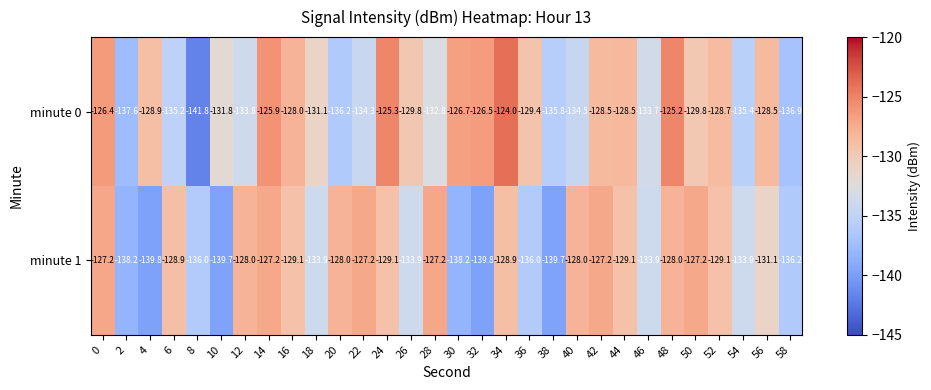

What is the sum of the minute 0 values at 54 and 28?

-268.2